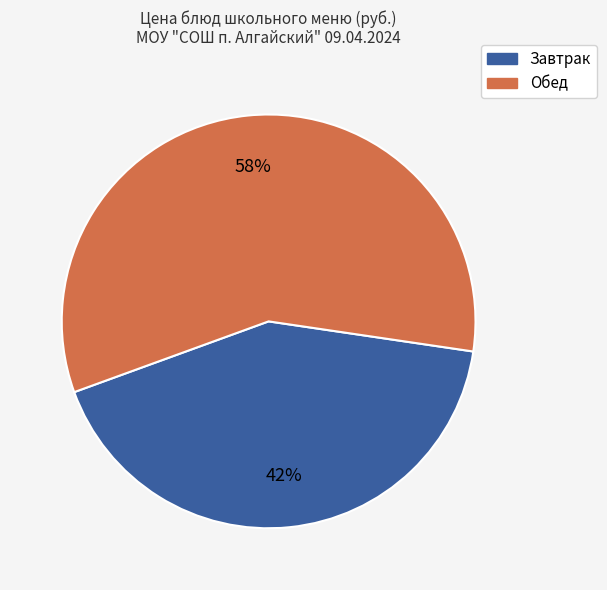

To the nearest percent, what is the difference between the largest and smallest slice percentages?

16%